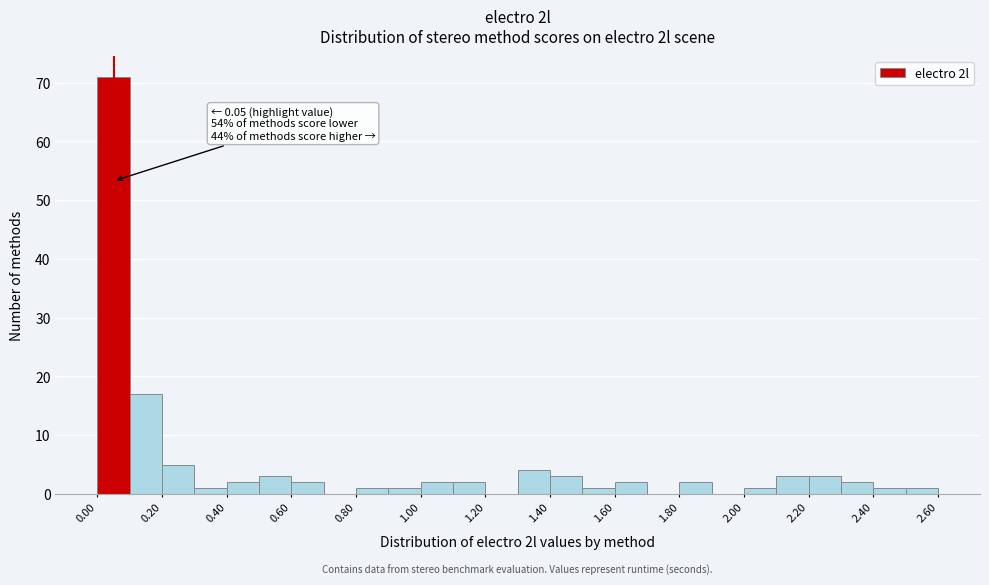

Which range on the x-axis has the tallest bar?

0.0 to 0.1